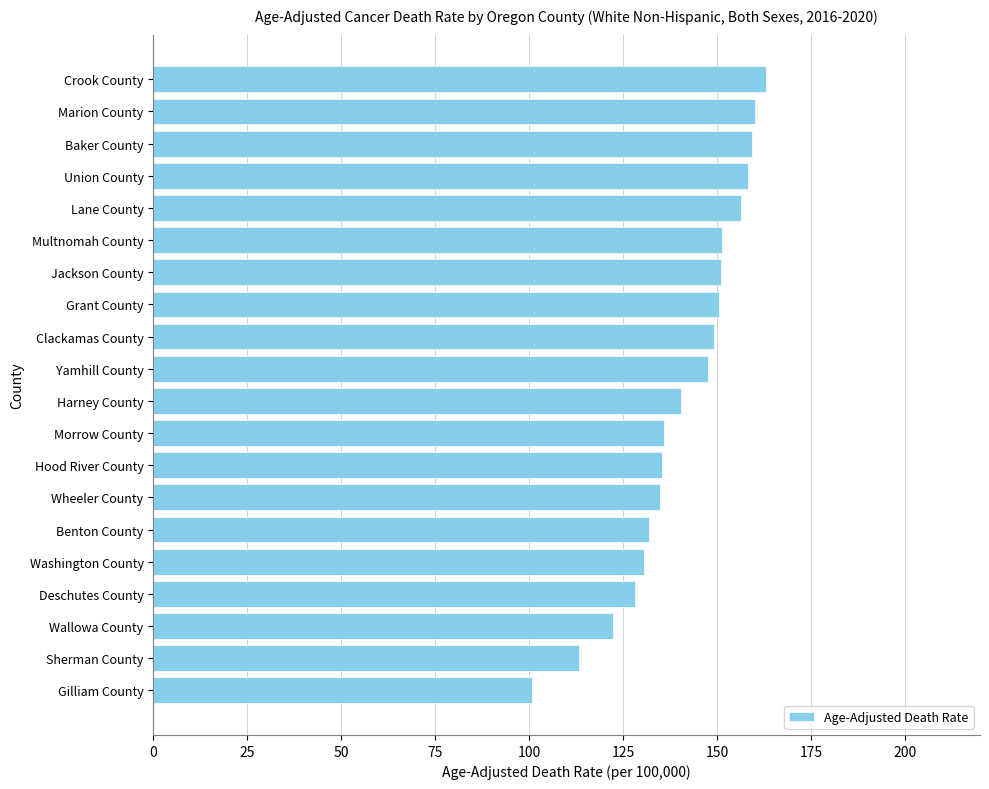

The value at Washington County is 225.3. True or false?

False